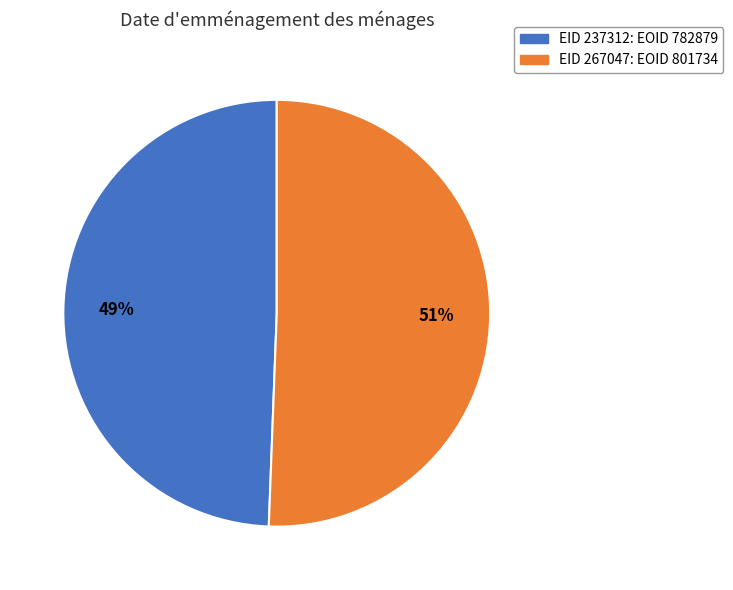

To the nearest percent, what is the average slice percentage?

50%